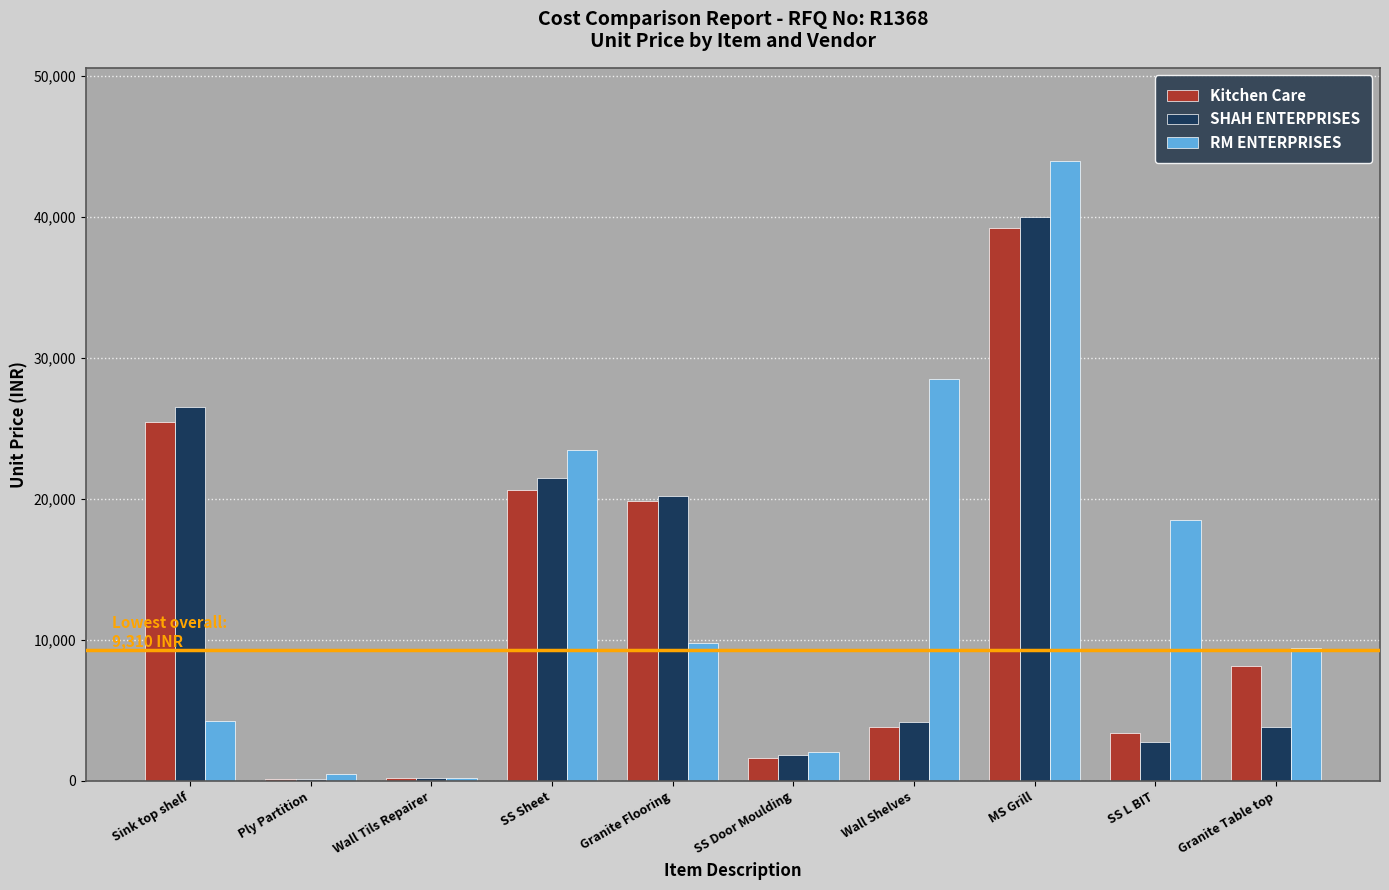

How many groups of bars are there?

10